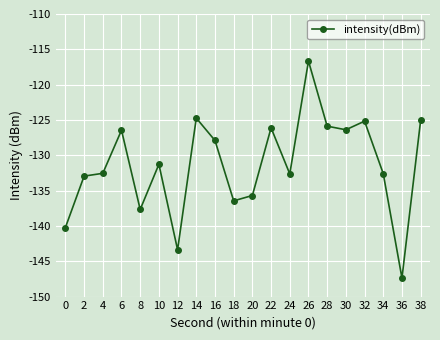

True or false: the data shows -55.0 at 30.

False